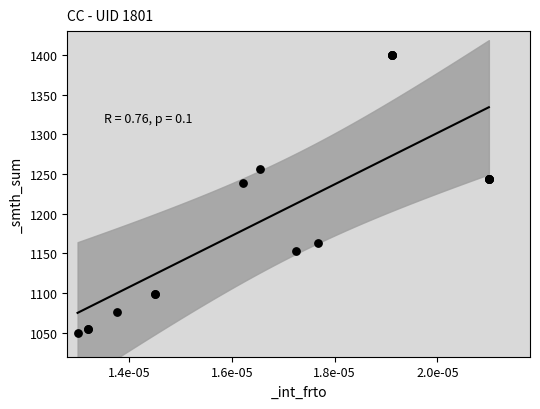

What Y value in the scatter plot is closest to 1225?

1239.1